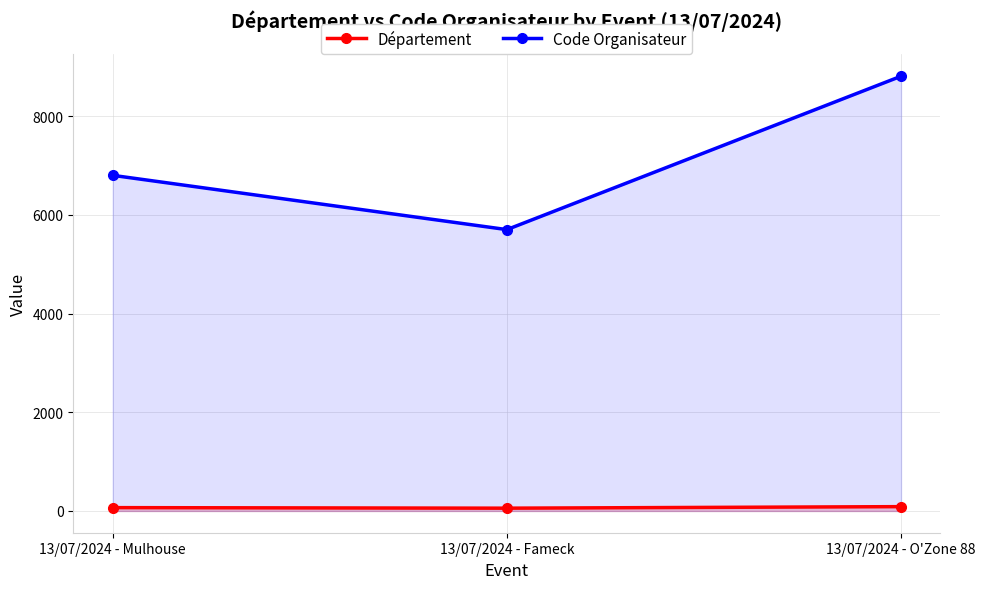

Which series has the widest spread of values?

Code Organisateur